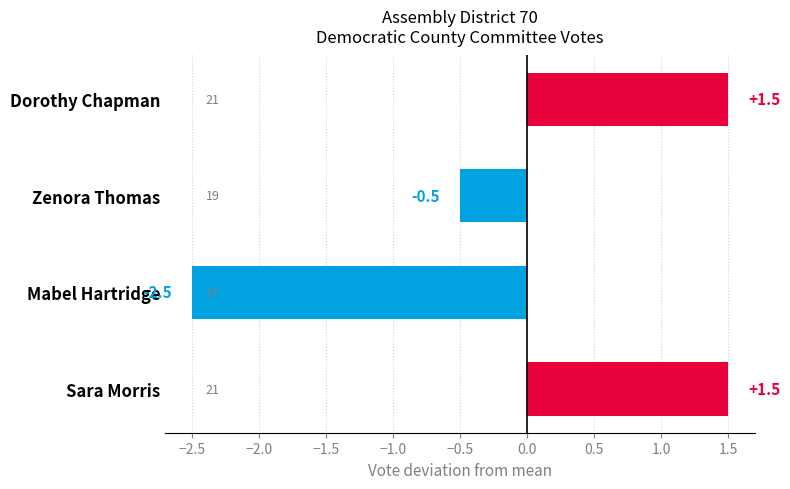

Is it true that the value at Sara Morris is 1.5?

True